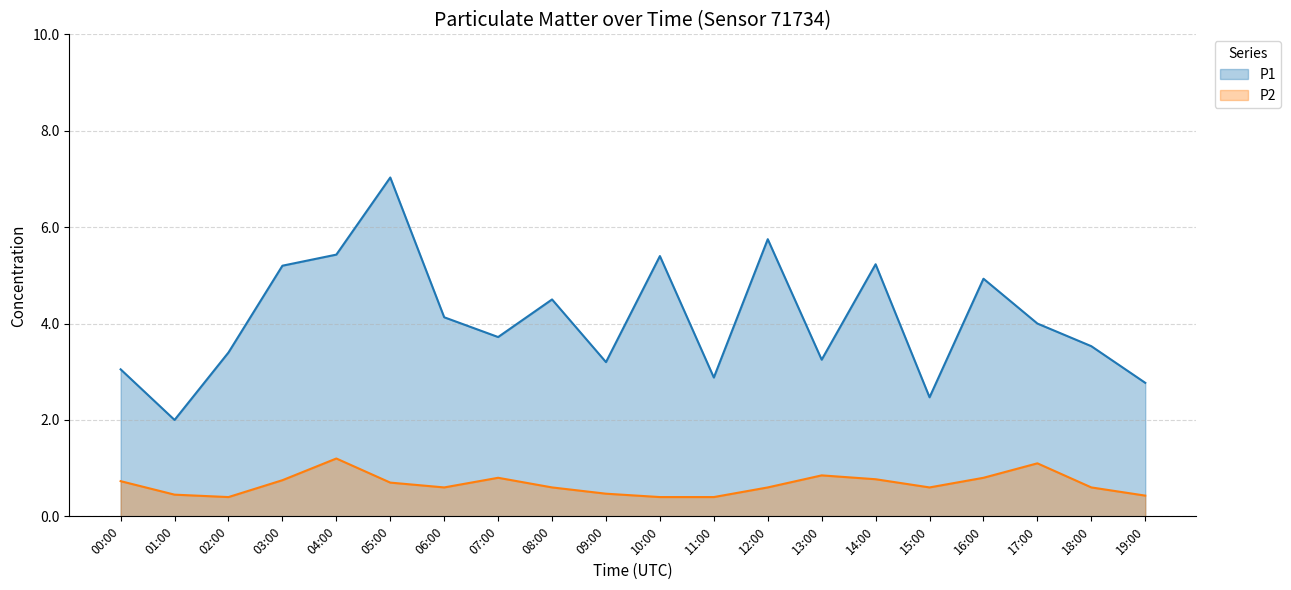

True or false: P1 has a value of 3.4 at 02:00.

True